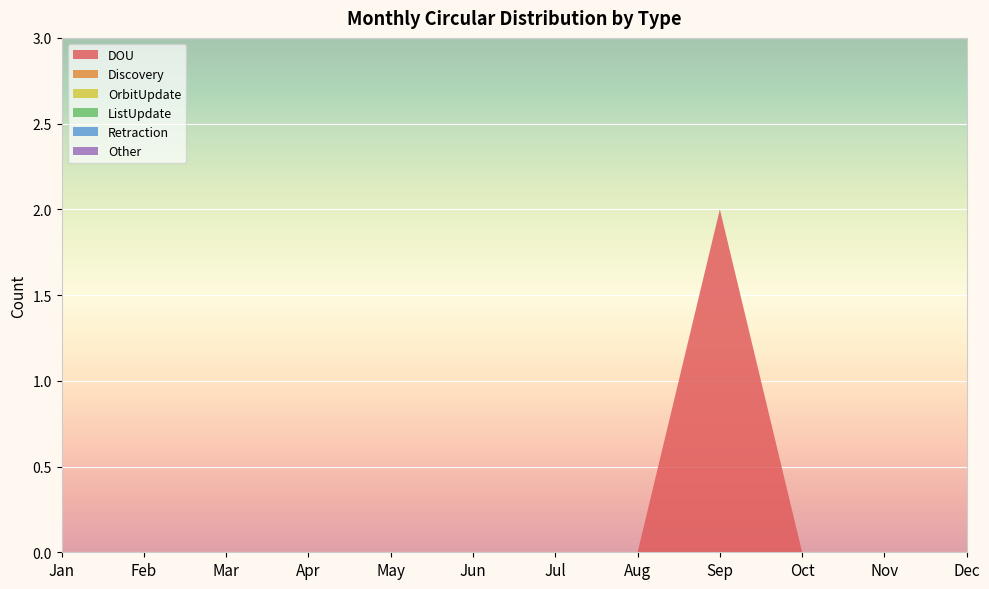

Reading left to right, what are all the values shown in this chart?

DOU: Jan=0	Feb=0	Mar=0	Apr=0	May=0	Jun=0	Jul=0	Aug=0	Sep=2	Oct=0	Nov=0	Dec=0
Discovery: Jan=0	Feb=0	Mar=0	Apr=0	May=0	Jun=0	Jul=0	Aug=0	Sep=0	Oct=0	Nov=0	Dec=0
OrbitUpdate: Jan=0	Feb=0	Mar=0	Apr=0	May=0	Jun=0	Jul=0	Aug=0	Sep=0	Oct=0	Nov=0	Dec=0
ListUpdate: Jan=0	Feb=0	Mar=0	Apr=0	May=0	Jun=0	Jul=0	Aug=0	Sep=0	Oct=0	Nov=0	Dec=0
Retraction: Jan=0	Feb=0	Mar=0	Apr=0	May=0	Jun=0	Jul=0	Aug=0	Sep=0	Oct=0	Nov=0	Dec=0
Other: Jan=0	Feb=0	Mar=0	Apr=0	May=0	Jun=0	Jul=0	Aug=0	Sep=0	Oct=0	Nov=0	Dec=0